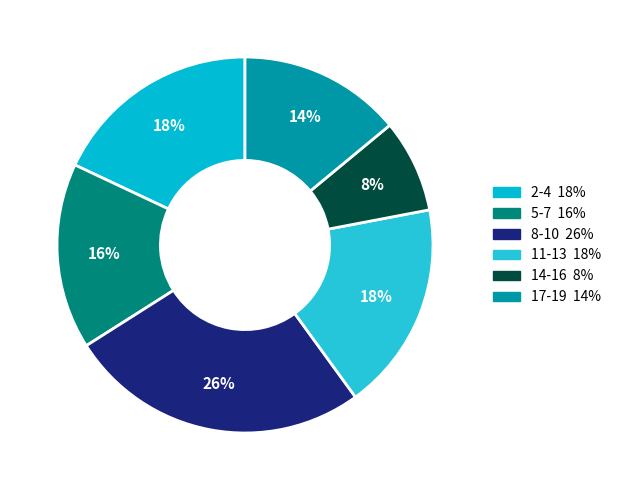

How many slices are in this pie chart?

6